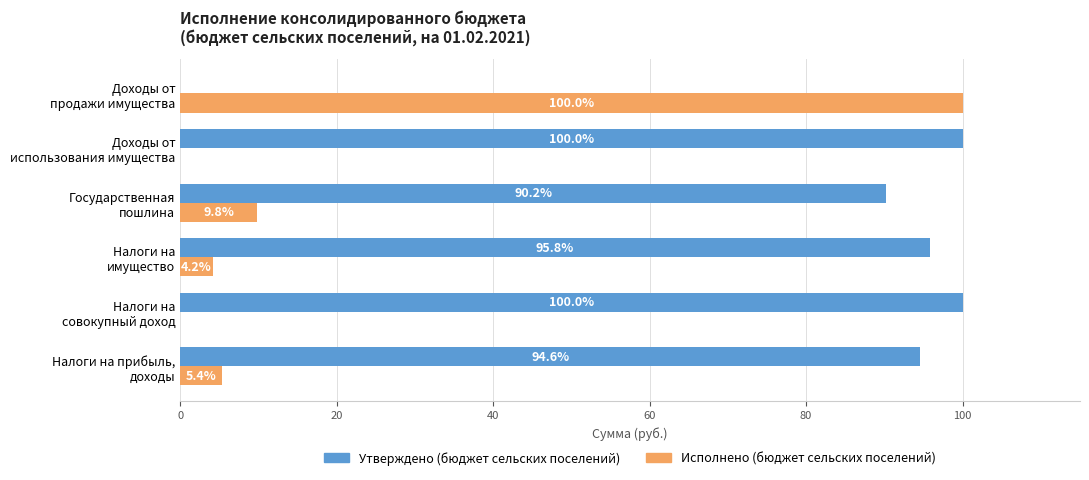

How many data points in Утверждено (бюджет сельских поселений) are above 95?

3